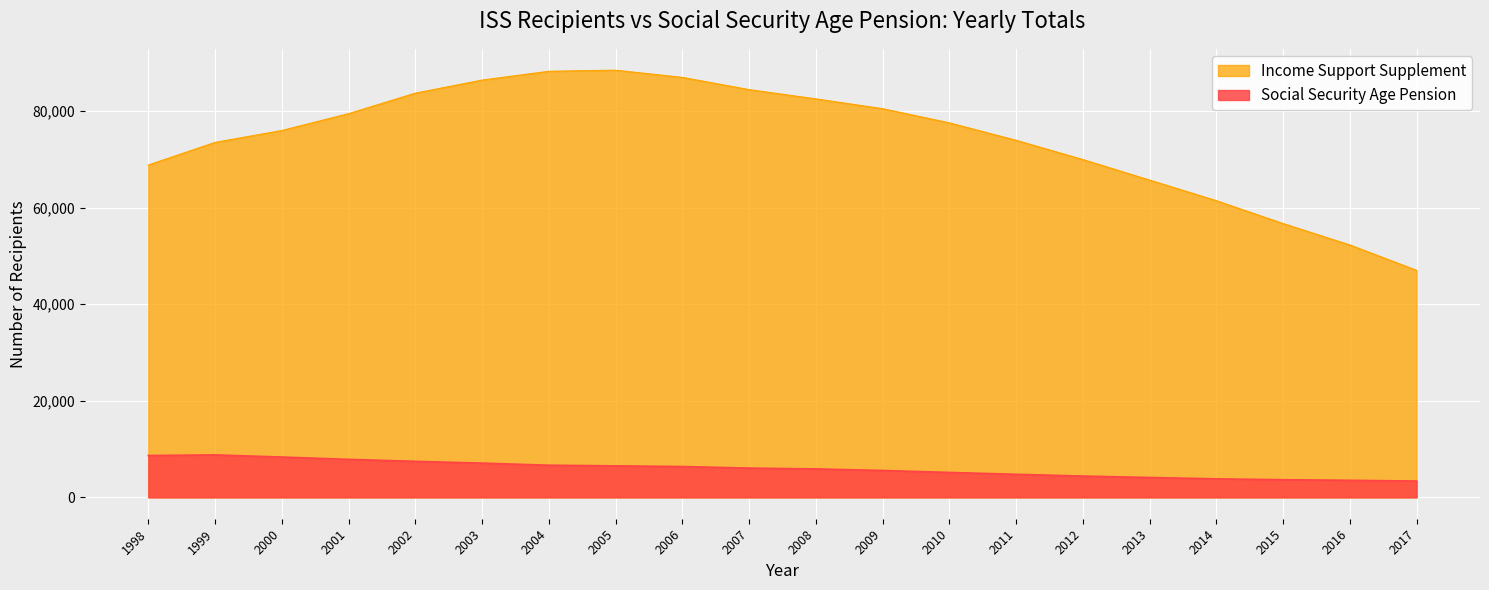

How many data points does each series have?

20